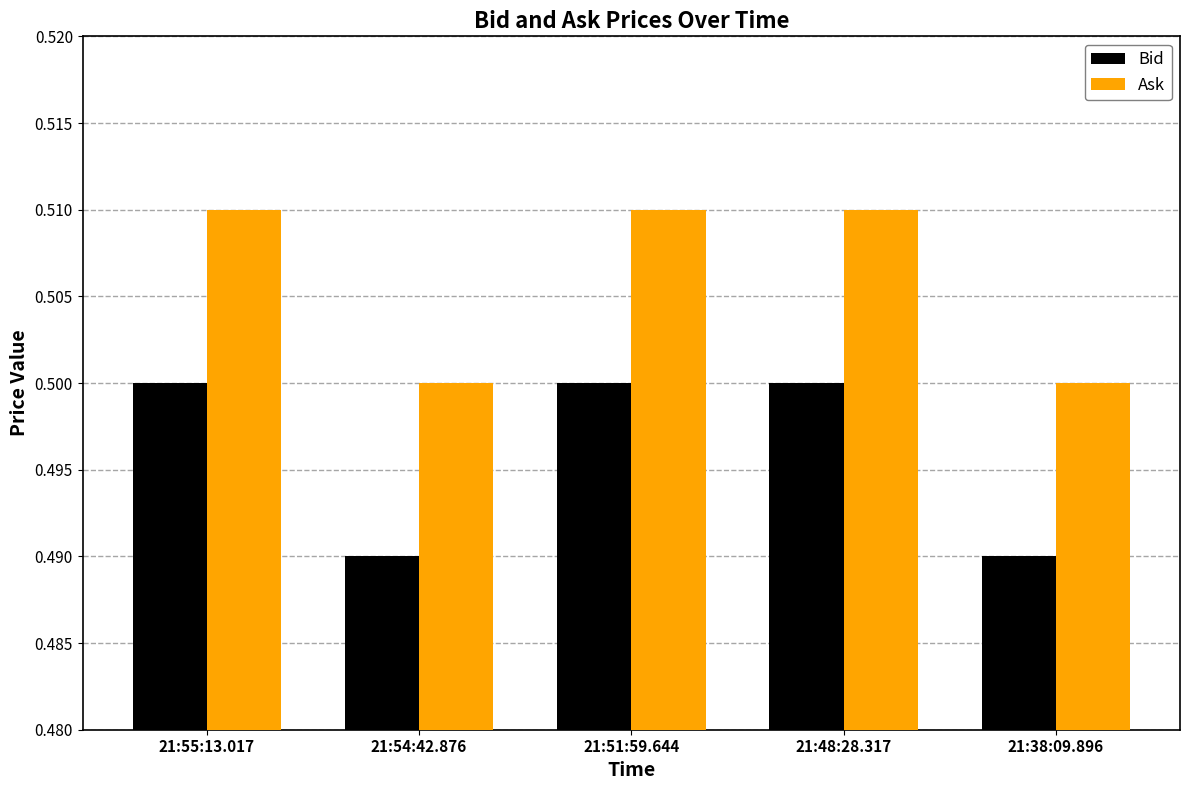

Count the Bid values in the range 0 to 1.

5